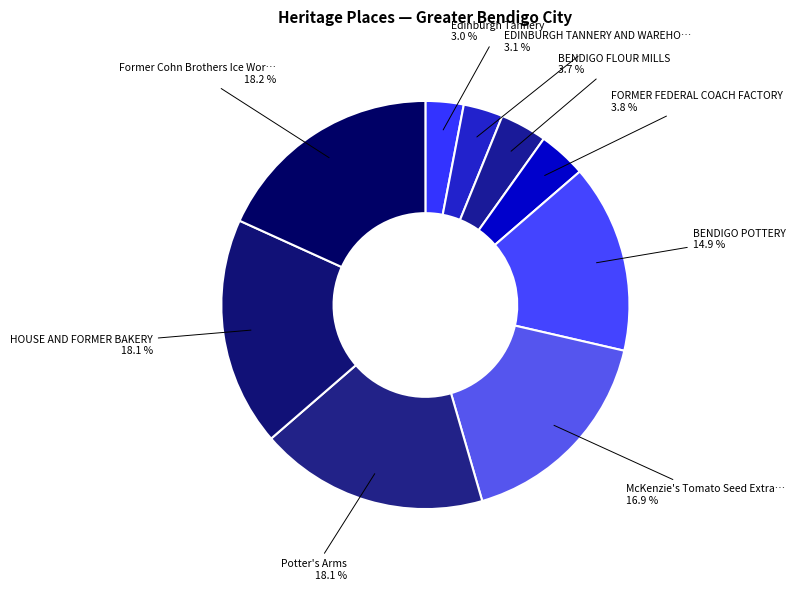

To the nearest percent, what is the difference between the largest and smallest slice percentages?

15%